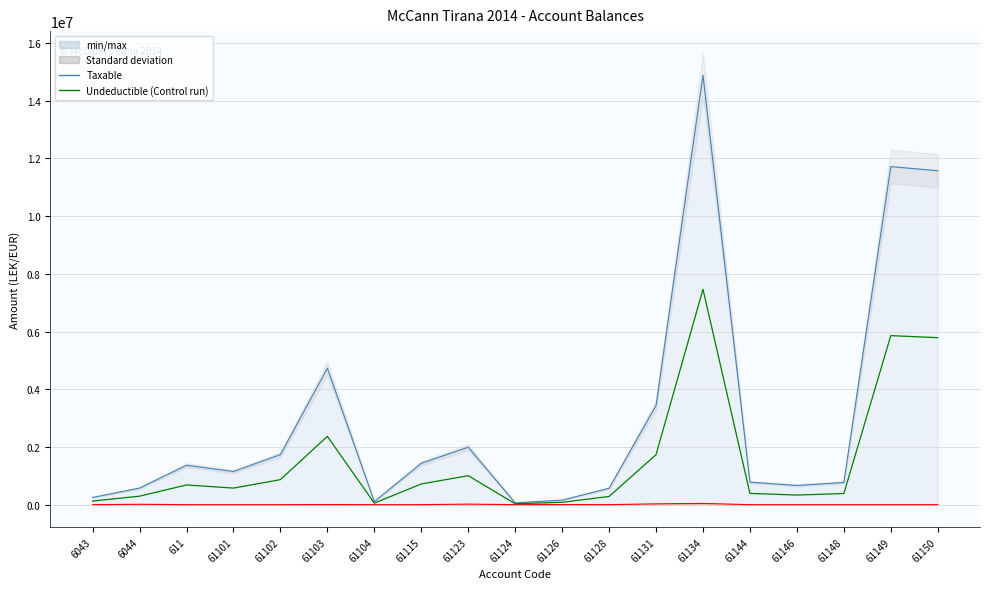

At which category does the data reach its first local peak?

611